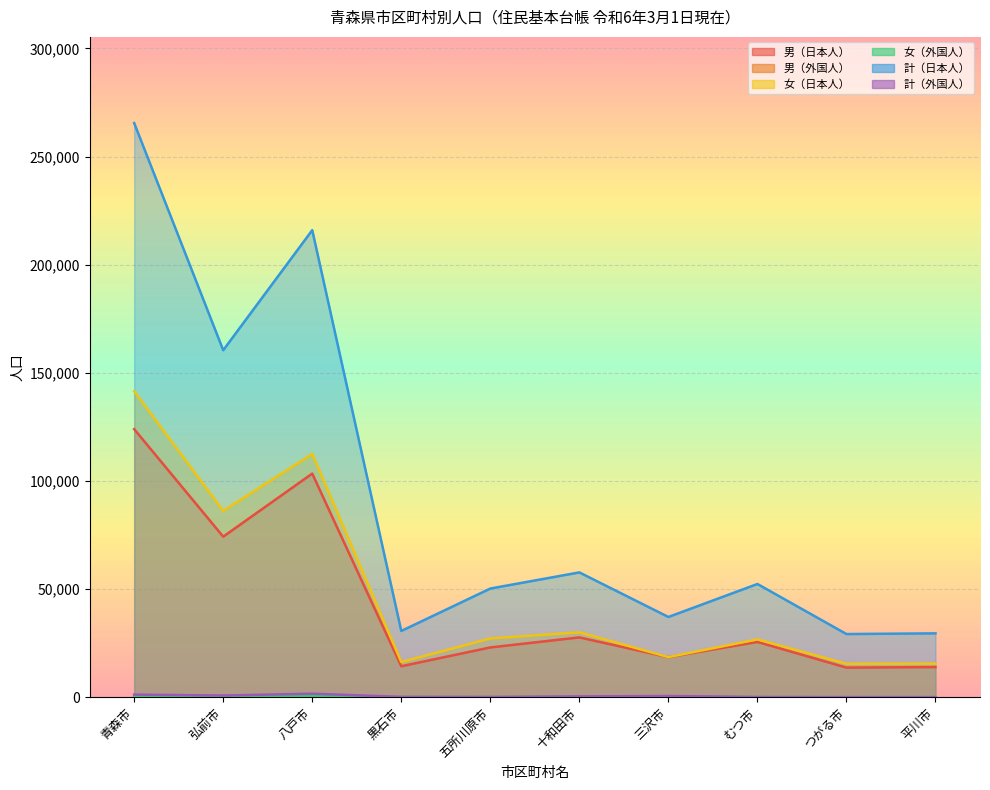

True or false: 計（外国人） and 計（日本人） intersect in this chart.

False